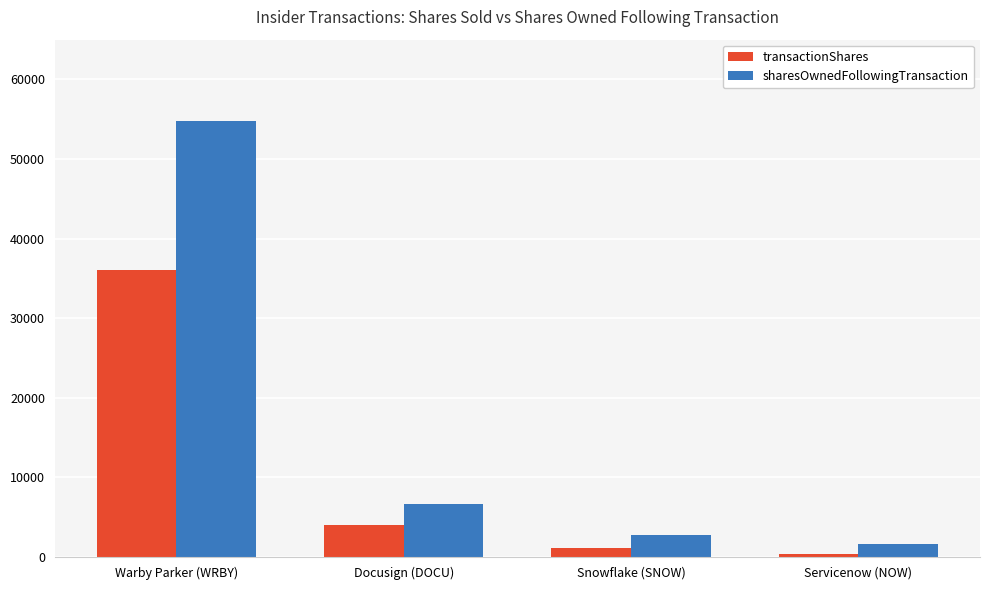

How many data points in sharesOwnedFollowingTransaction are less than 6668?

2